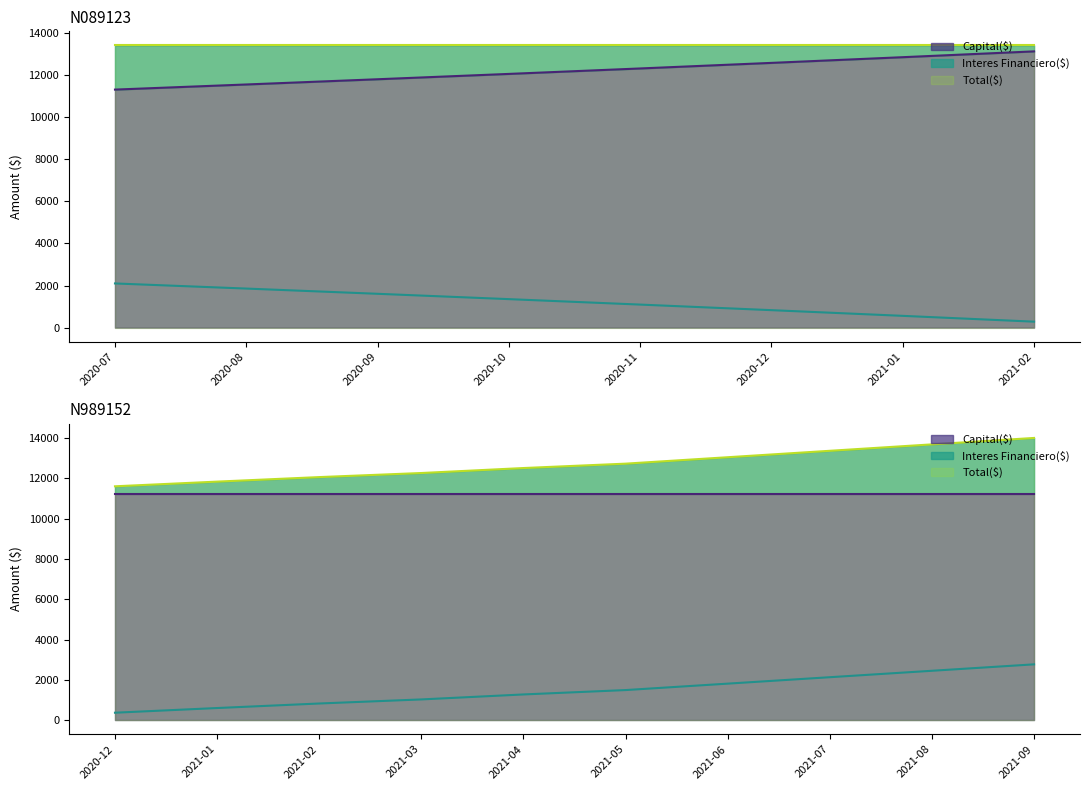

What is the value of the Total($) point at the 7th from the left?

13411.0